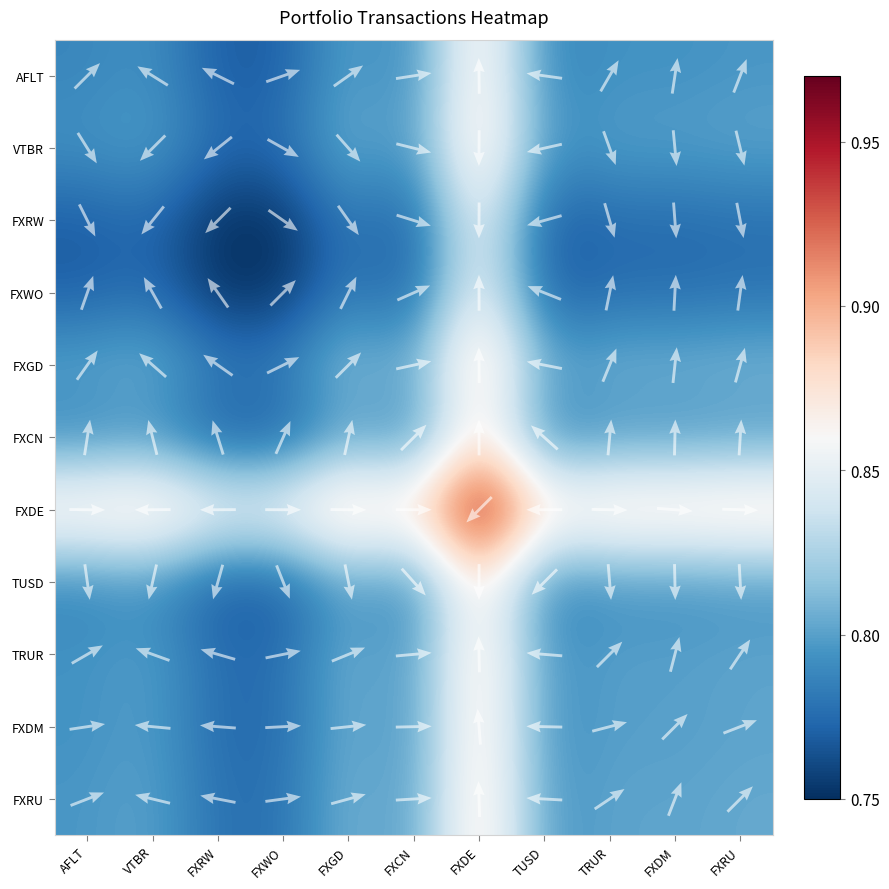

Rank the series by their maximum value, from lowest to highest.

FXRW, FXWO, TUSD, FXCN, AFLT, FXDM, VTBR, TRUR, FXRU, FXGD, FXDE